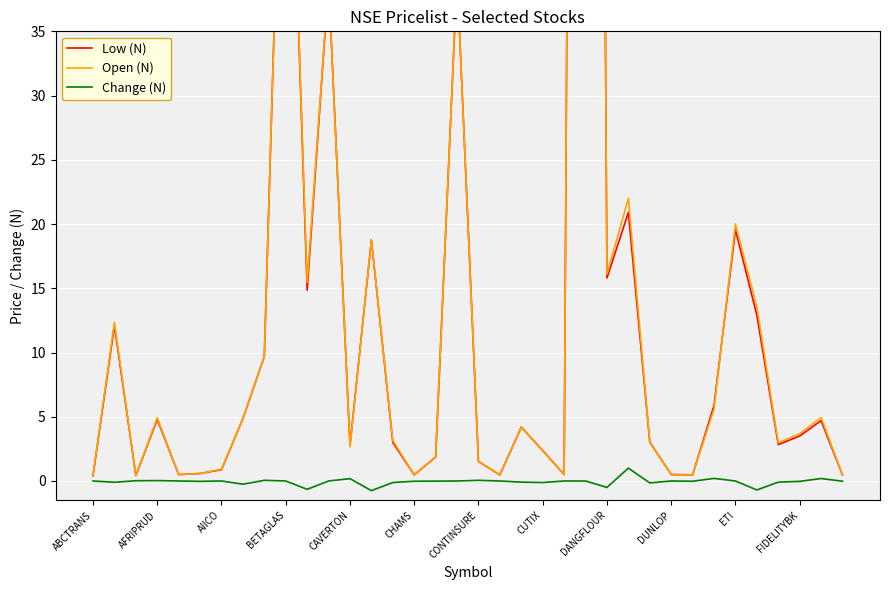

At 13, list the series in order from smallest to largest.

Change (N), Low (N), Open (N)